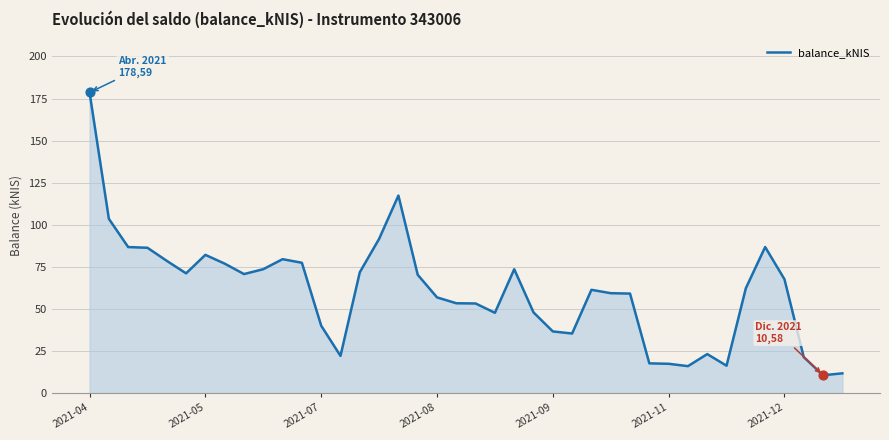

What is the difference between the maximum and minimum values?

168.0